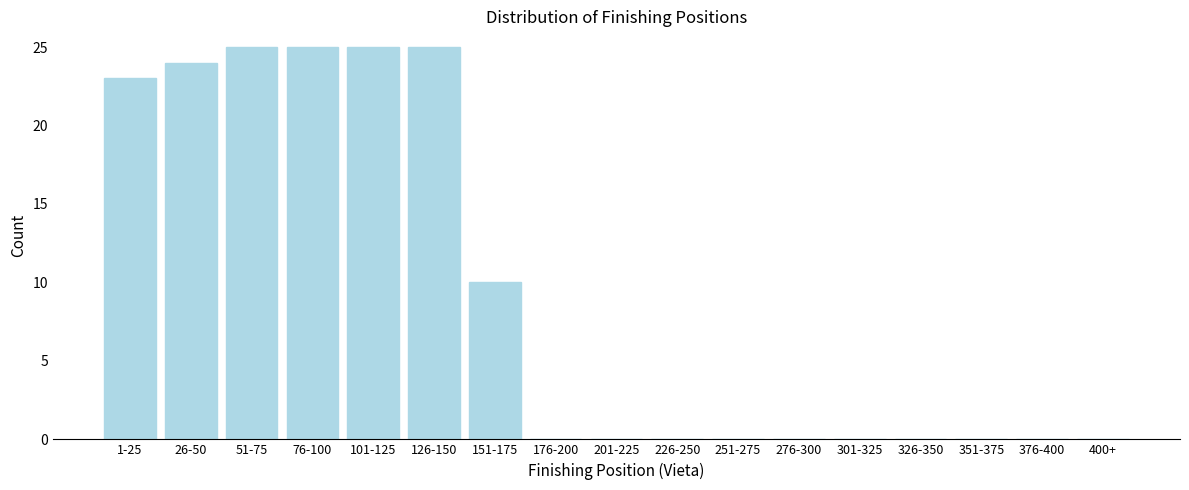

Reading right to left, what are all the values shown in this chart?

400+=0	376-400=0	351-375=0	326-350=0	301-325=0	276-300=0	251-275=0	226-250=0	201-225=0	176-200=0	151-175=10	126-150=25	101-125=25	76-100=25	51-75=25	26-50=24	1-25=23